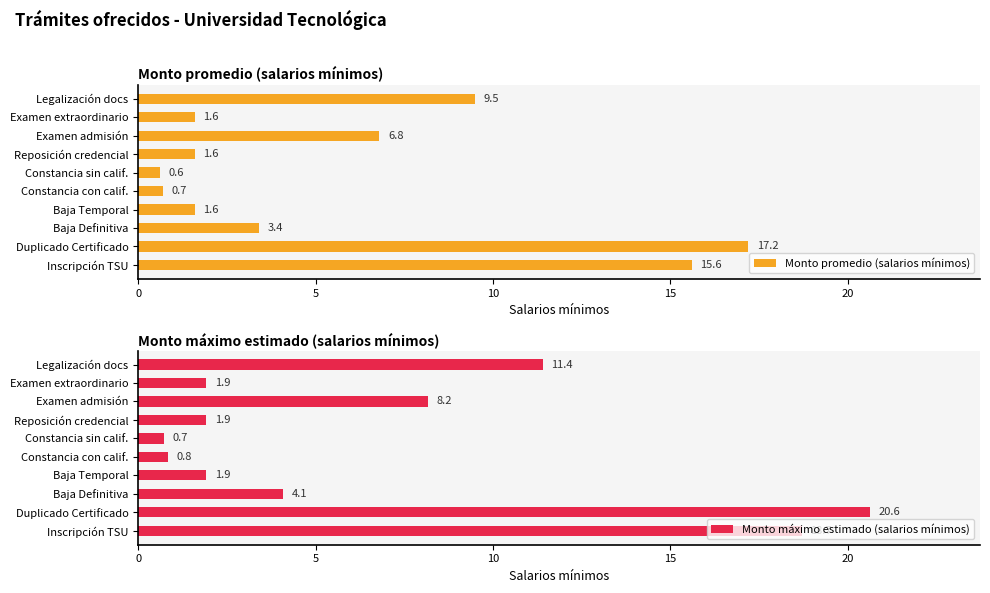

What are all the series names shown in the legend?

Monto promedio (salarios mínimos), Monto máximo estimado (salarios mínimos)